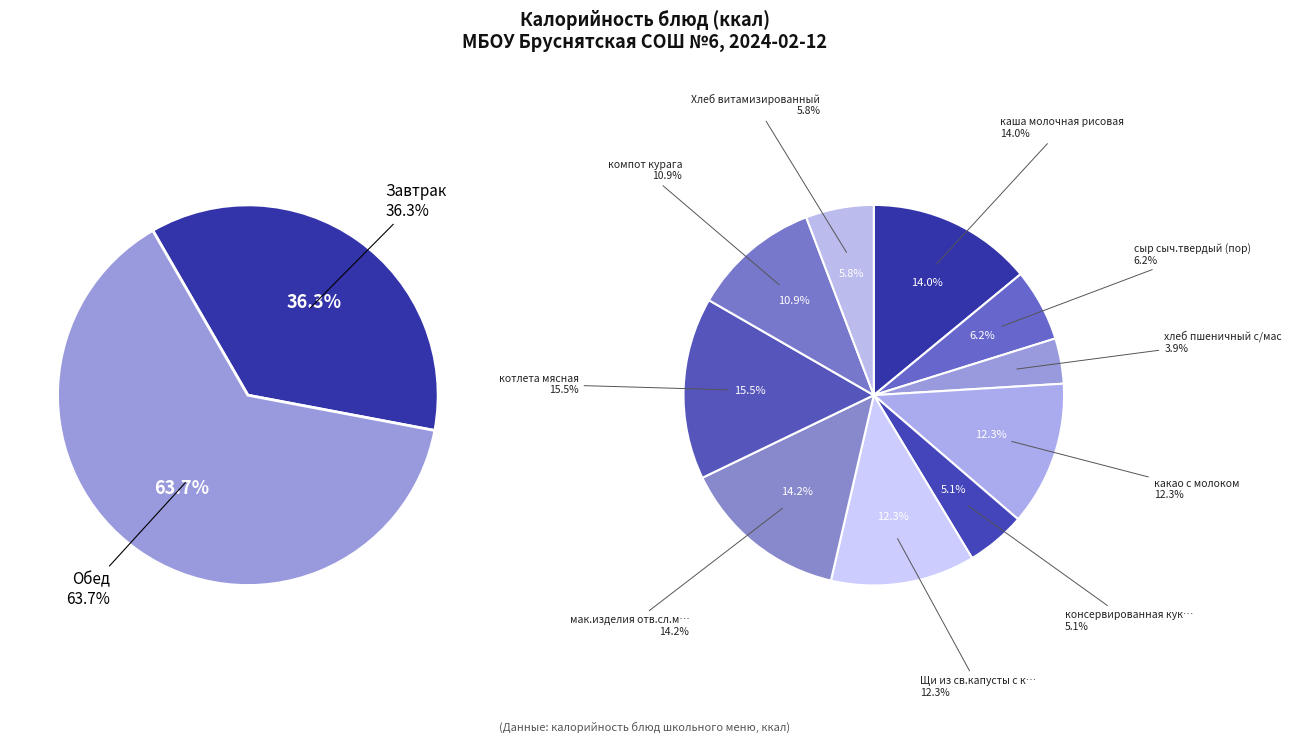

True or false: сыр сыч.твердый (пор) accounts for 6% of the total.

True